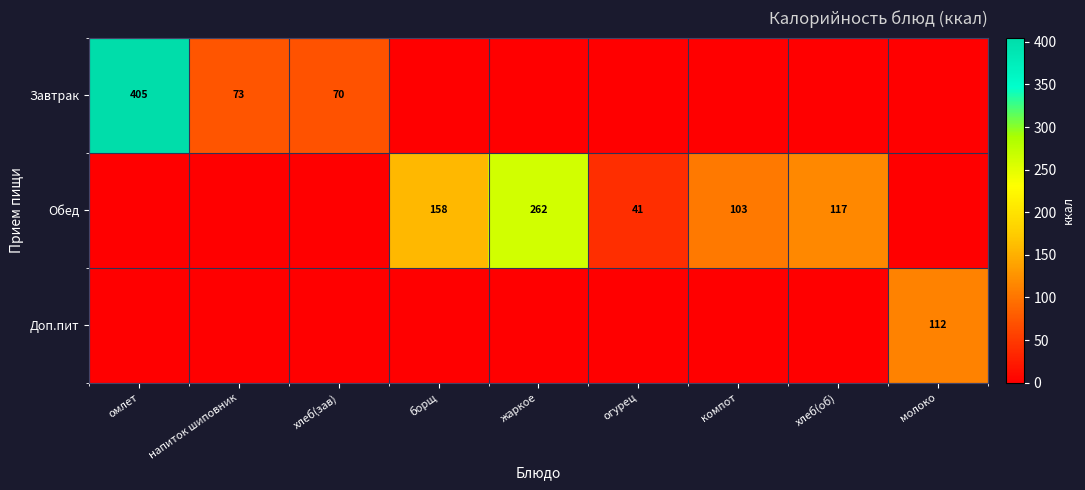

The Обед series shows 66 at жаркое. True or false?

False